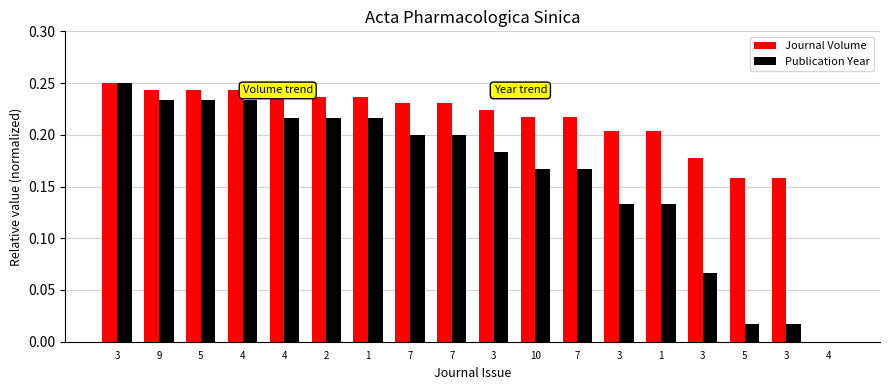

Count the Journal Volume values in the range 0 to 1.

18